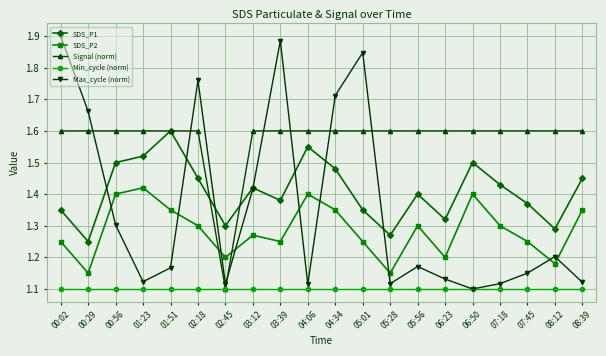

Count the Signal (norm) values in the range 1 to 2.

20